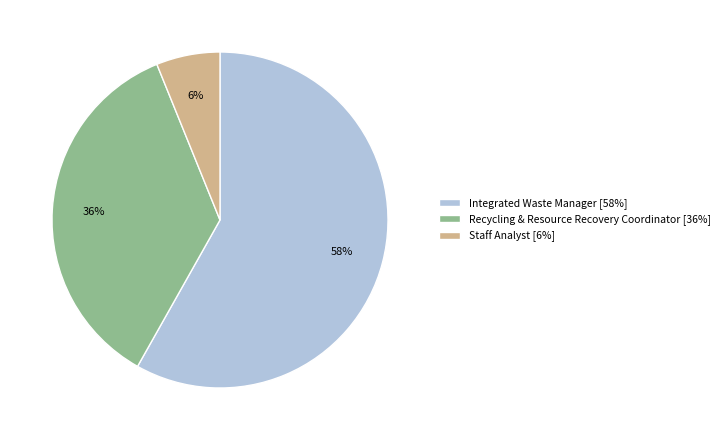

What is the smallest slice in the pie chart?

Staff Analyst